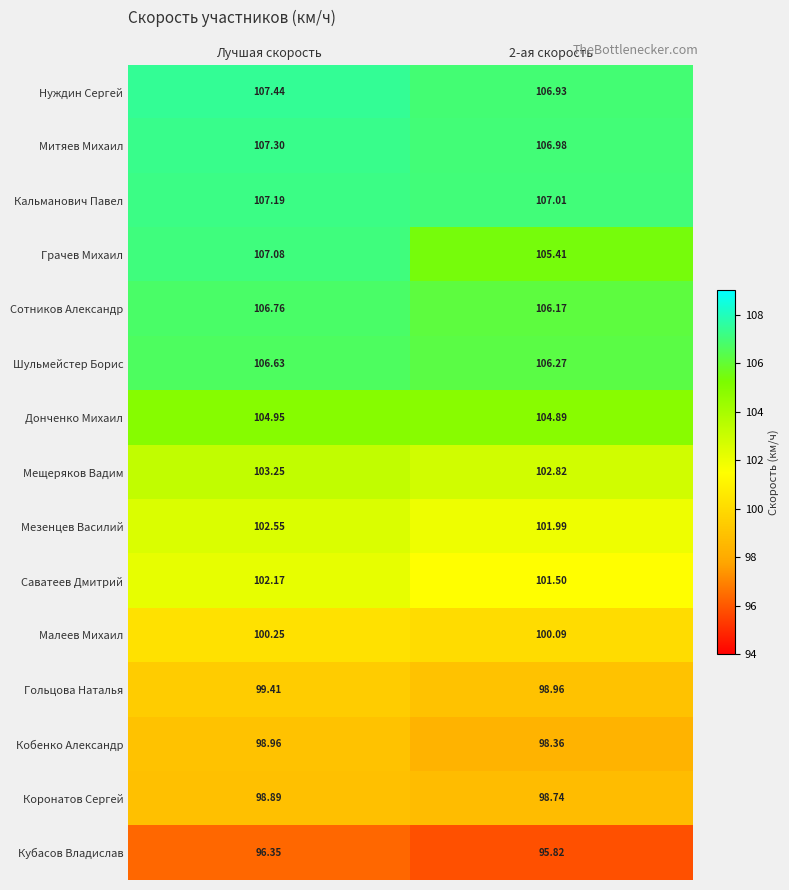

Which series has the largest total across all categories?

Нуждин Сергей